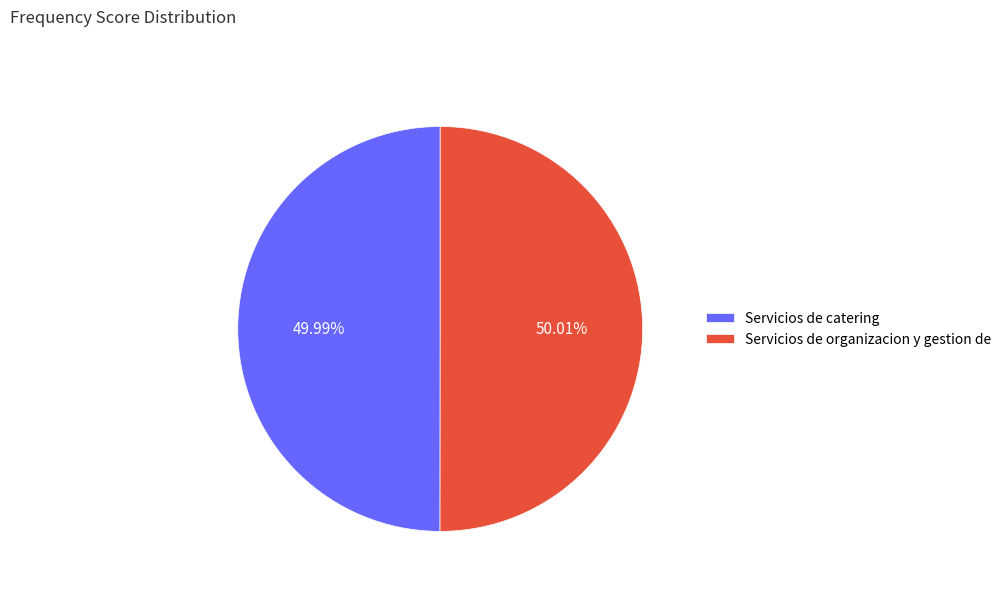

Does any single category account for the majority?

Yes